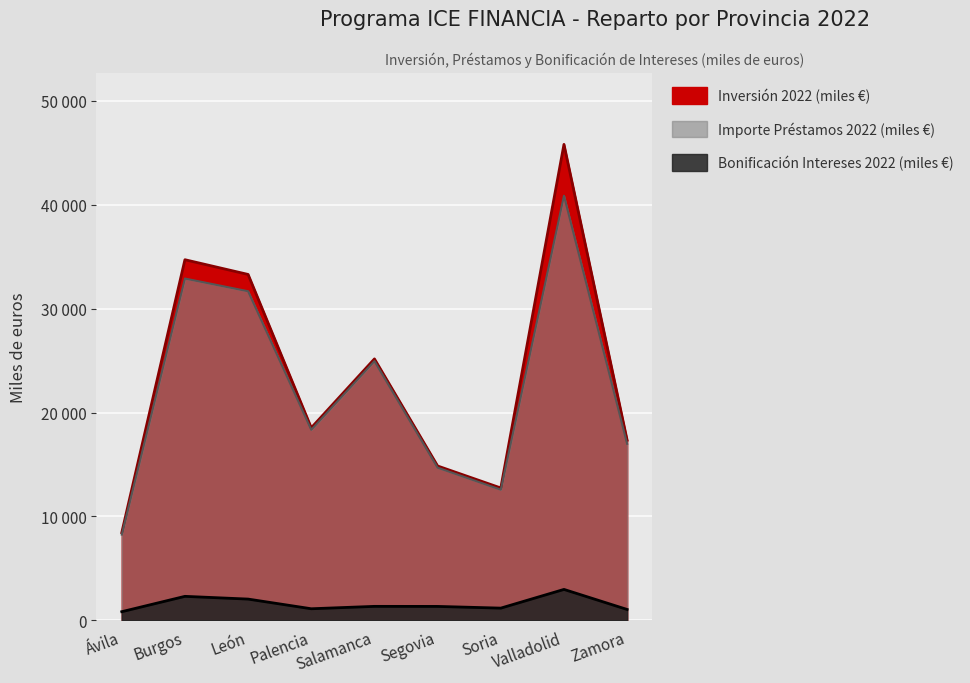

What position from the left is Salamanca?

5